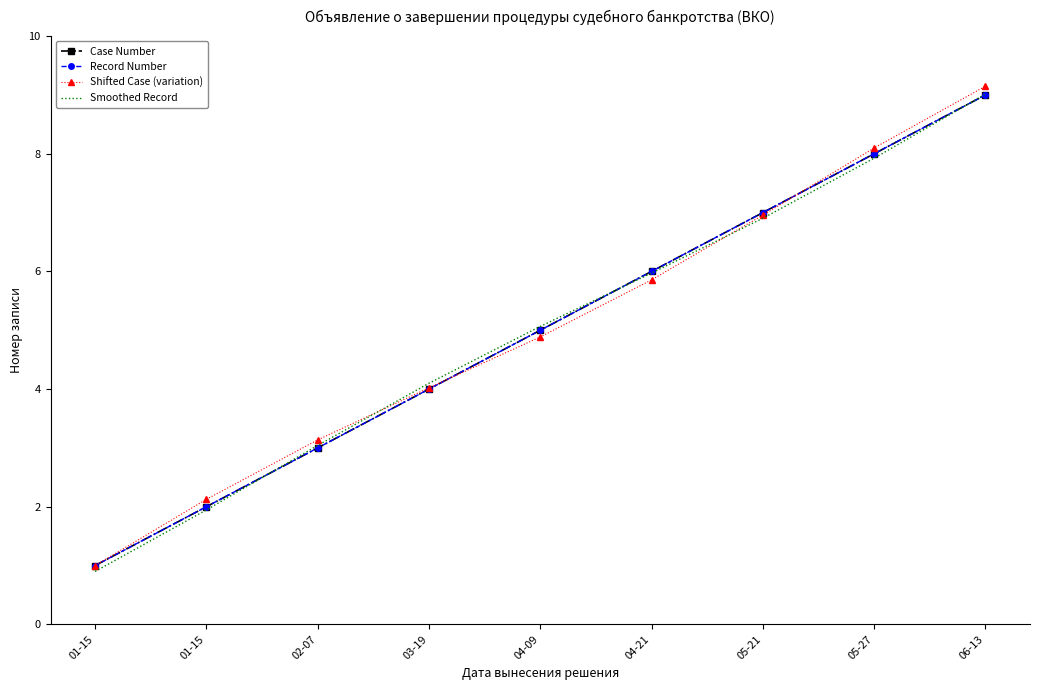

Which series has the largest range (max minus min)?

Shifted Case (variation)